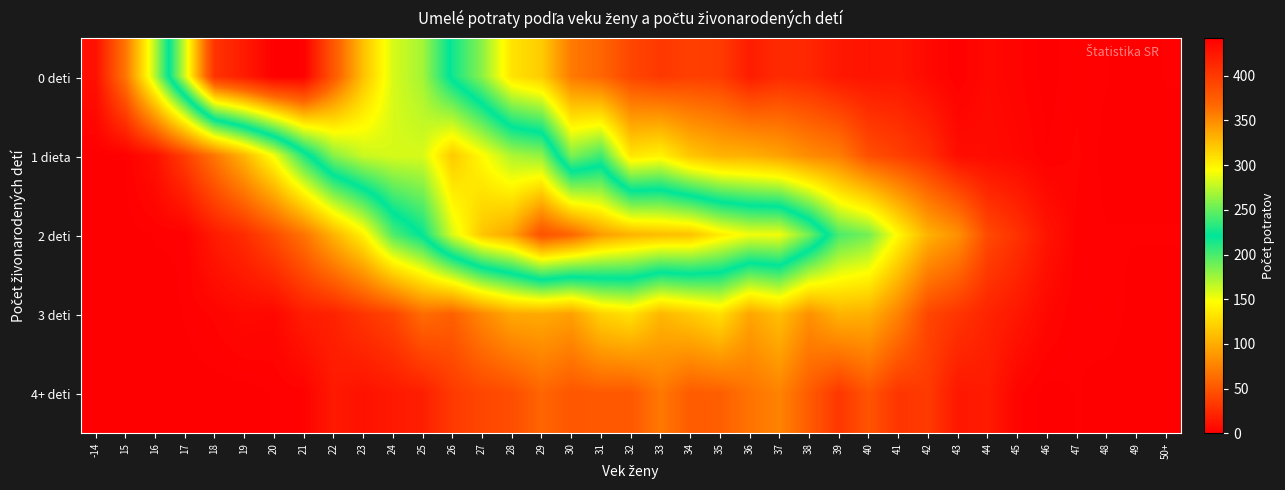

Reading left to right, what are all the values shown in this chart?

0 deti: -14=10	15=68	16=170	17=281	18=405	19=422	20=442	21=441	22=378	23=324	24=283	25=268	26=216	27=181	28=132	29=118	30=71	31=59	32=41	33=33	34=37	35=35	36=17	37=25	38=23	39=14	40=12	41=13	42=6	43=1	44=6	45=3	46=0	47=2	48=1	49=0	50+=1
1 dieta: -14=0	15=1	16=10	17=36	18=69	19=106	20=151	21=211	22=260	23=279	24=283	25=283	26=320	27=296	28=271	29=263	30=185	31=203	32=133	33=141	34=115	35=104	36=102	37=94	38=81	39=73	40=46	41=37	42=27	43=8	44=7	45=5	46=1	47=3	48=0	49=0	50+=0
2 deti: -14=0	15=0	16=1	17=1	18=16	19=26	20=44	21=67	22=104	23=140	24=198	25=223	26=284	27=322	28=338	29=382	30=369	31=342	32=331	33=326	34=324	35=304	36=291	37=291	38=254	39=200	40=188	41=144	42=103	43=84	44=43	45=29	46=12	47=2	48=1	49=1	50+=1
3 deti: -14=0	15=0	16=0	17=1	18=3	19=6	20=5	21=17	22=20	23=31	24=40	25=63	26=56	27=79	28=98	29=99	30=93	31=122	32=131	33=106	34=117	35=130	36=96	37=111	38=84	39=104	40=102	41=76	42=41	43=31	44=21	45=14	46=5	47=1	48=2	49=0	50+=0
4+ deti: -14=0	15=0	16=0	17=0	18=0	19=0	20=1	21=2	22=15	23=11	24=15	25=18	26=34	27=41	28=45	29=59	30=50	31=52	32=51	33=70	34=53	35=55	36=67	37=76	38=53	39=32	40=49	41=31	42=34	43=14	44=16	45=3	46=0	47=1	48=0	49=0	50+=0